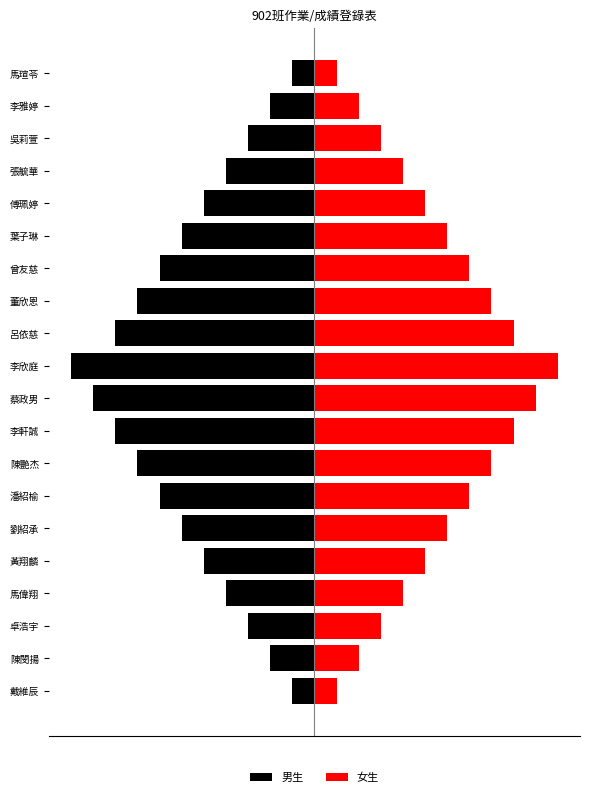

What are all the series names shown in the legend?

男生, 女生